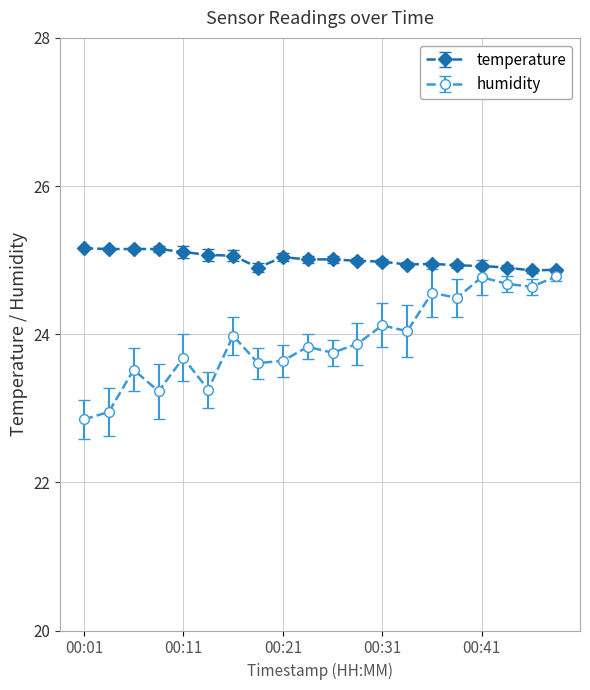

True or false: humidity and temperature cross at least once.

False